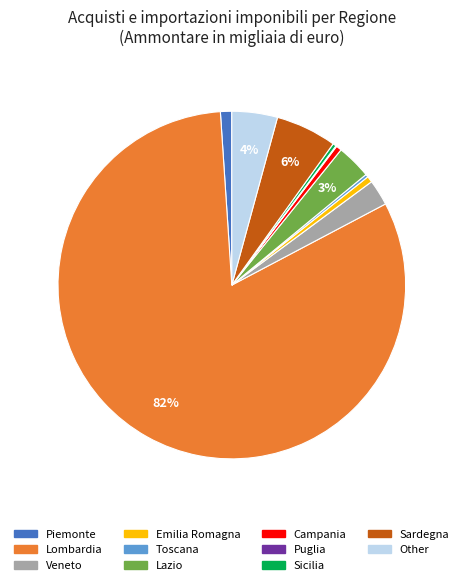

Is it true that Emilia Romagna is 1% of the pie?

True